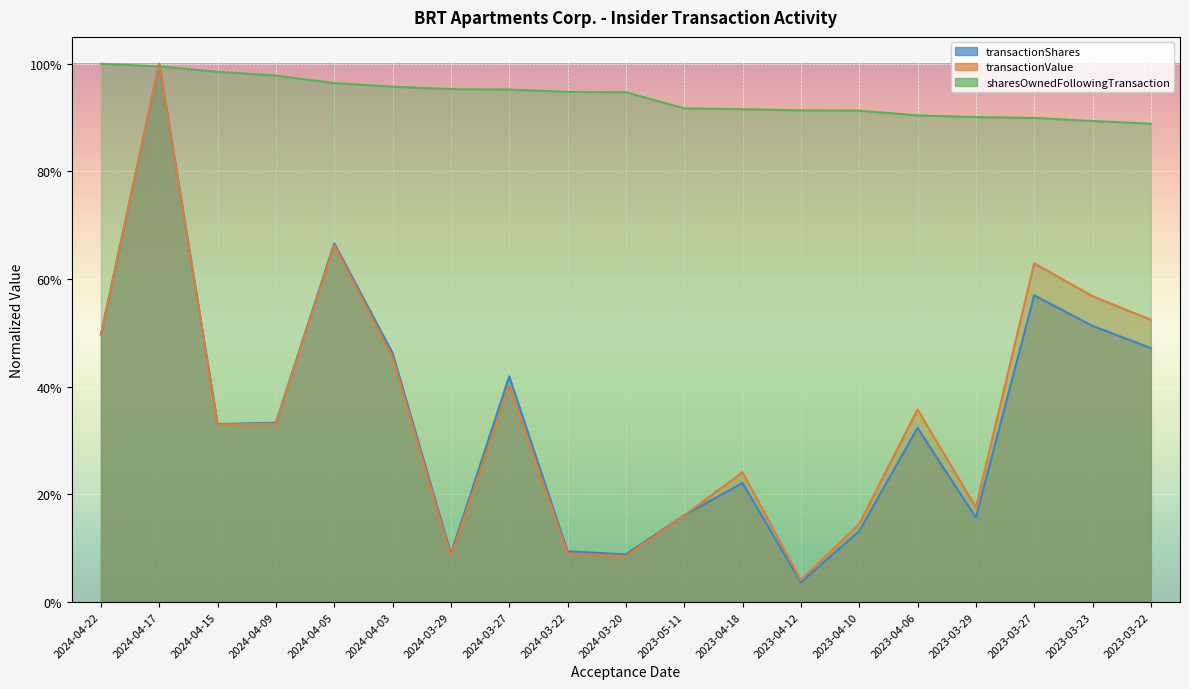

True or false: sharesOwnedFollowingTransaction and transactionValue intersect in this chart.

True